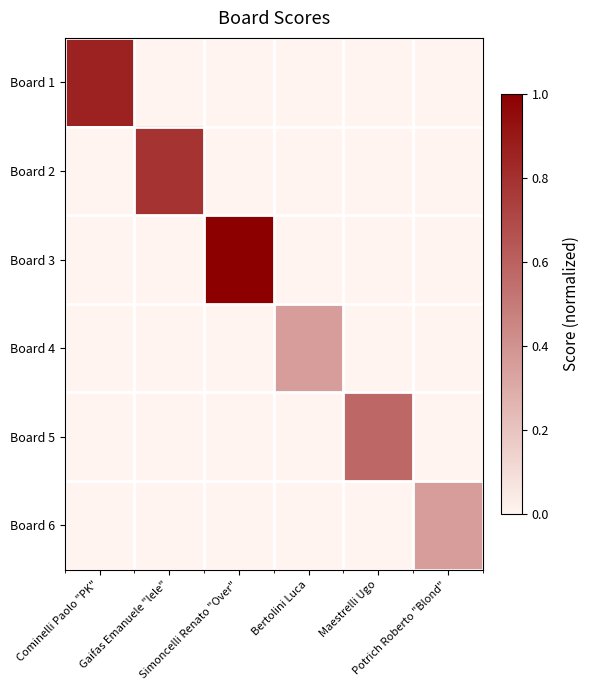

At Bertolini Luca, list the series in order from largest to smallest.

Board 4, Board 1, Board 2, Board 3, Board 5, Board 6